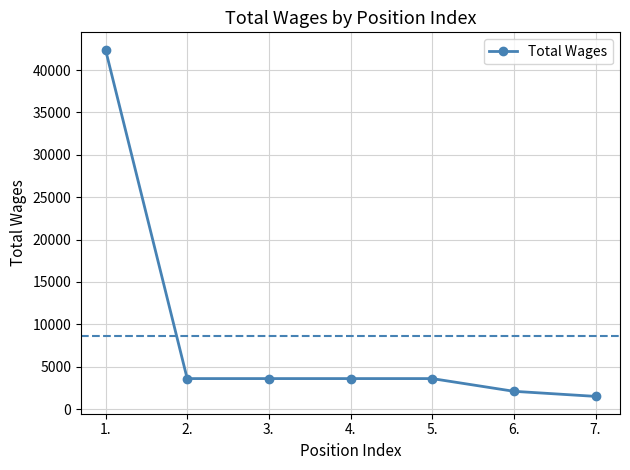

The value at 7. is 1500. True or false?

True